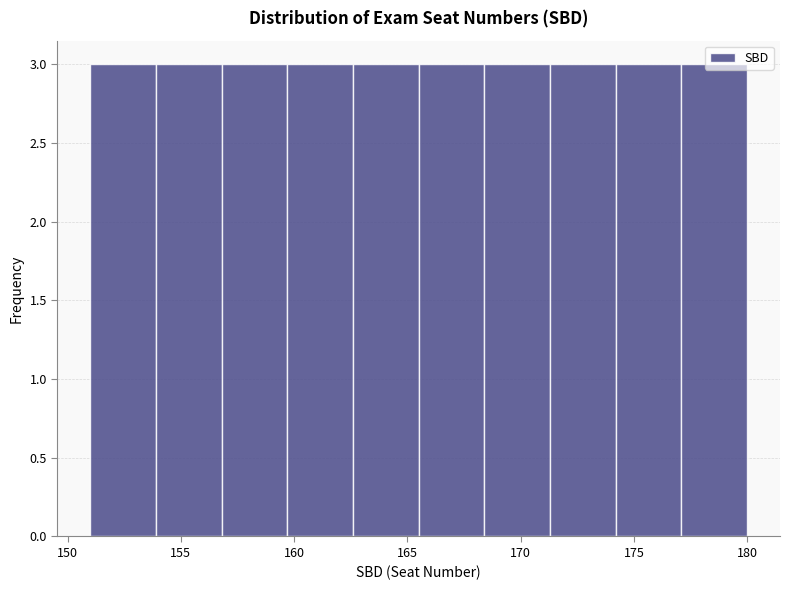

Reading left to right, list every bar in this chart as the range it spans on the x-axis followed by its height. Neither the bar edges nor the heights are printed on the chart, so give them approximately, as read against the axes.

151.0 to 153.9: 3
153.9 to 156.8: 3
156.8 to 159.7: 3
159.7 to 162.6: 3
162.6 to 165.5: 3
165.5 to 168.4: 3
168.4 to 171.3: 3
171.3 to 174.2: 3
174.2 to 177.1: 3
177.1 to 180.0: 3